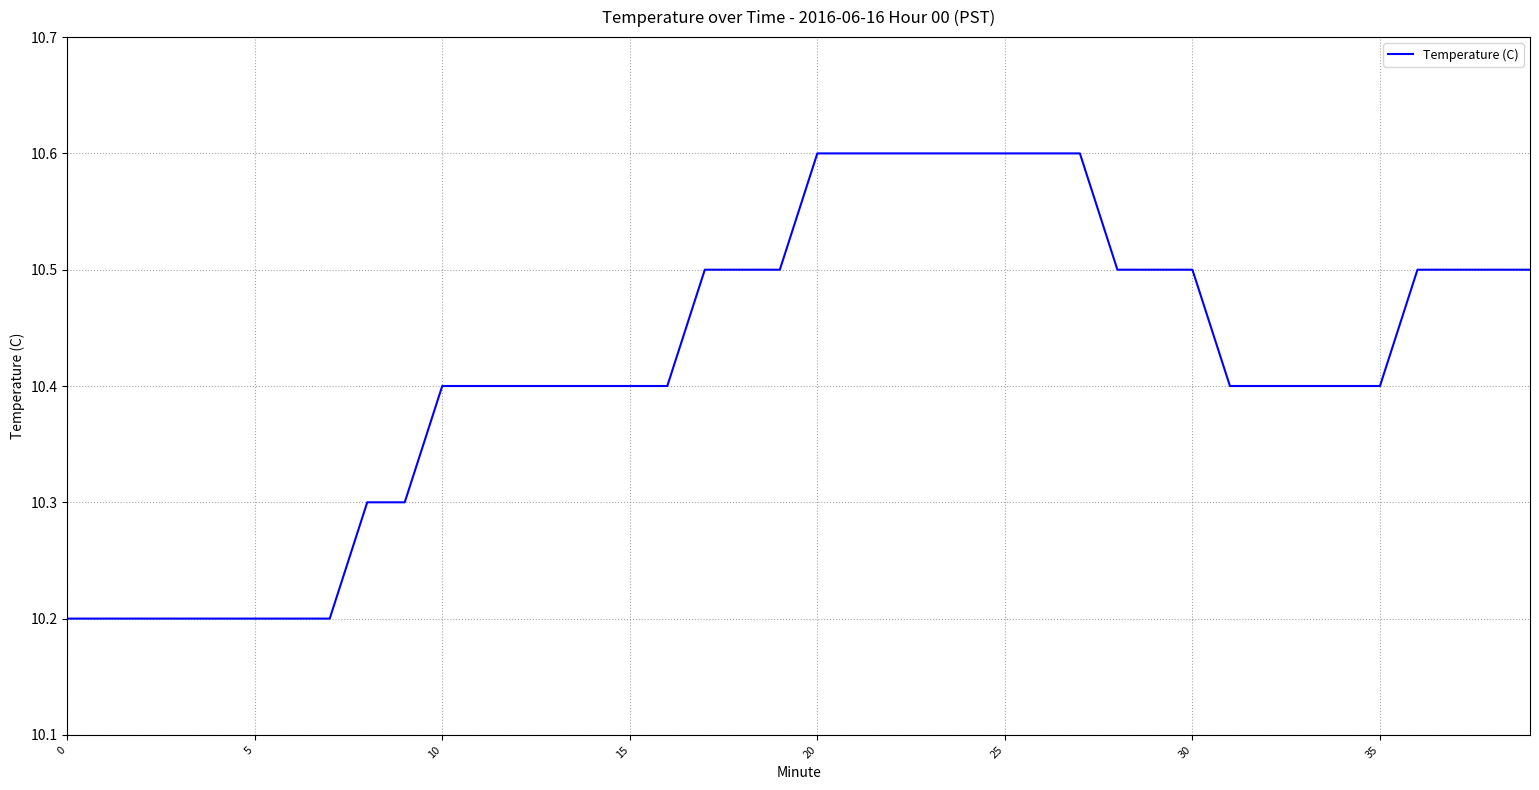

Count the values in the range 10 to 11.

40